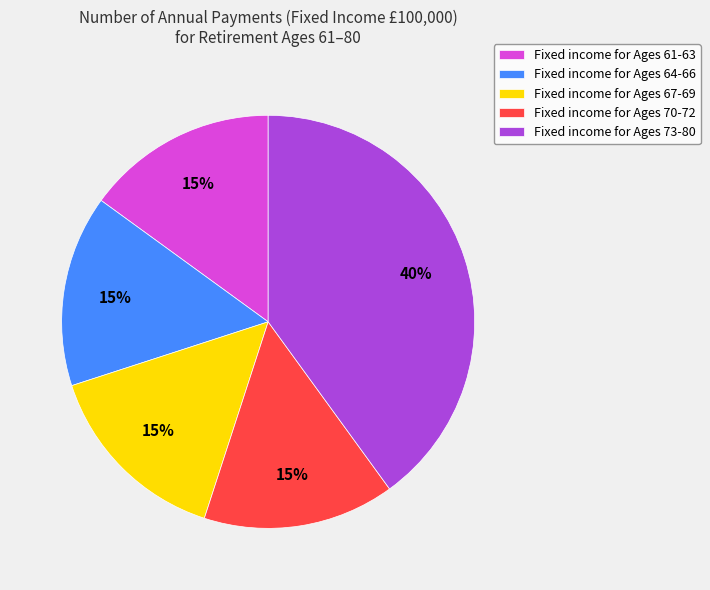

To the nearest percent, what percentage of the pie is Fixed income for Ages 73-80?

40%